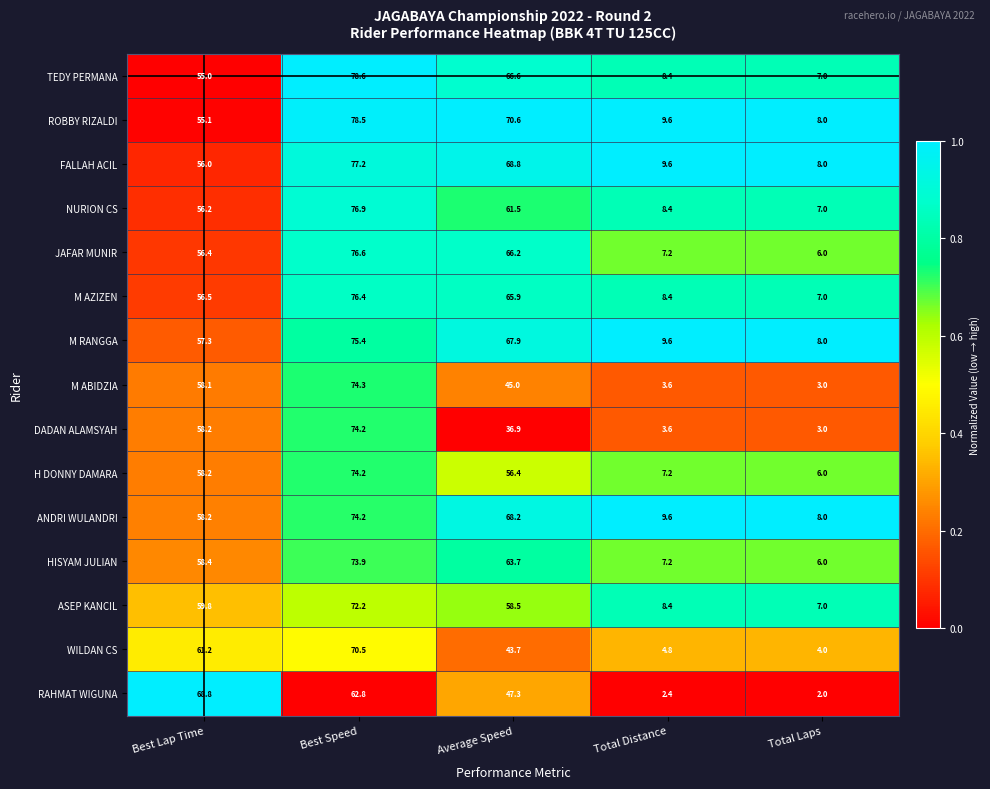

Which series has the largest total across all categories?

ROBBY RIZALDI